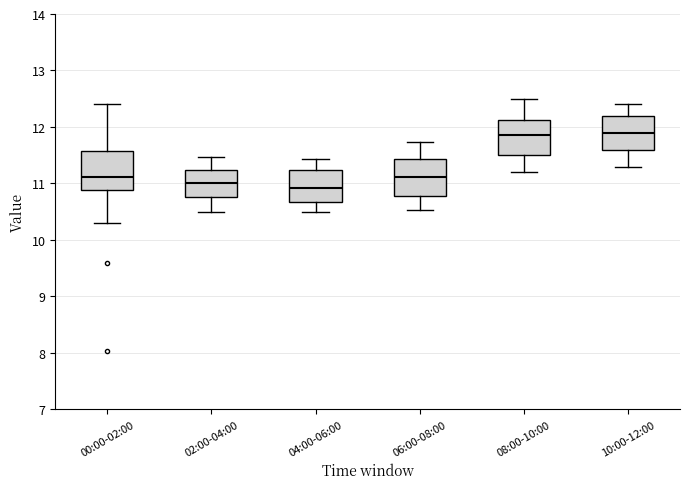

Reading left to right, transcribe this box plot: for each box, give where its median line is, the range the box spans, and where its two whiskers end, as read against the y-axis. The values are not printed on the chart, so give them approximately, as read against the axis.

00:00-02:00: median 11.1, box 10.9 to 11.6, whiskers 10.3 to 12.4
02:00-04:00: median 11.0, box 10.8 to 11.2, whiskers 10.5 to 11.5
04:00-06:00: median 10.9, box 10.7 to 11.2, whiskers 10.5 to 11.4
06:00-08:00: median 11.1, box 10.8 to 11.4, whiskers 10.5 to 11.7
08:00-10:00: median 11.9, box 11.5 to 12.1, whiskers 11.2 to 12.5
10:00-12:00: median 11.9, box 11.6 to 12.2, whiskers 11.3 to 12.4